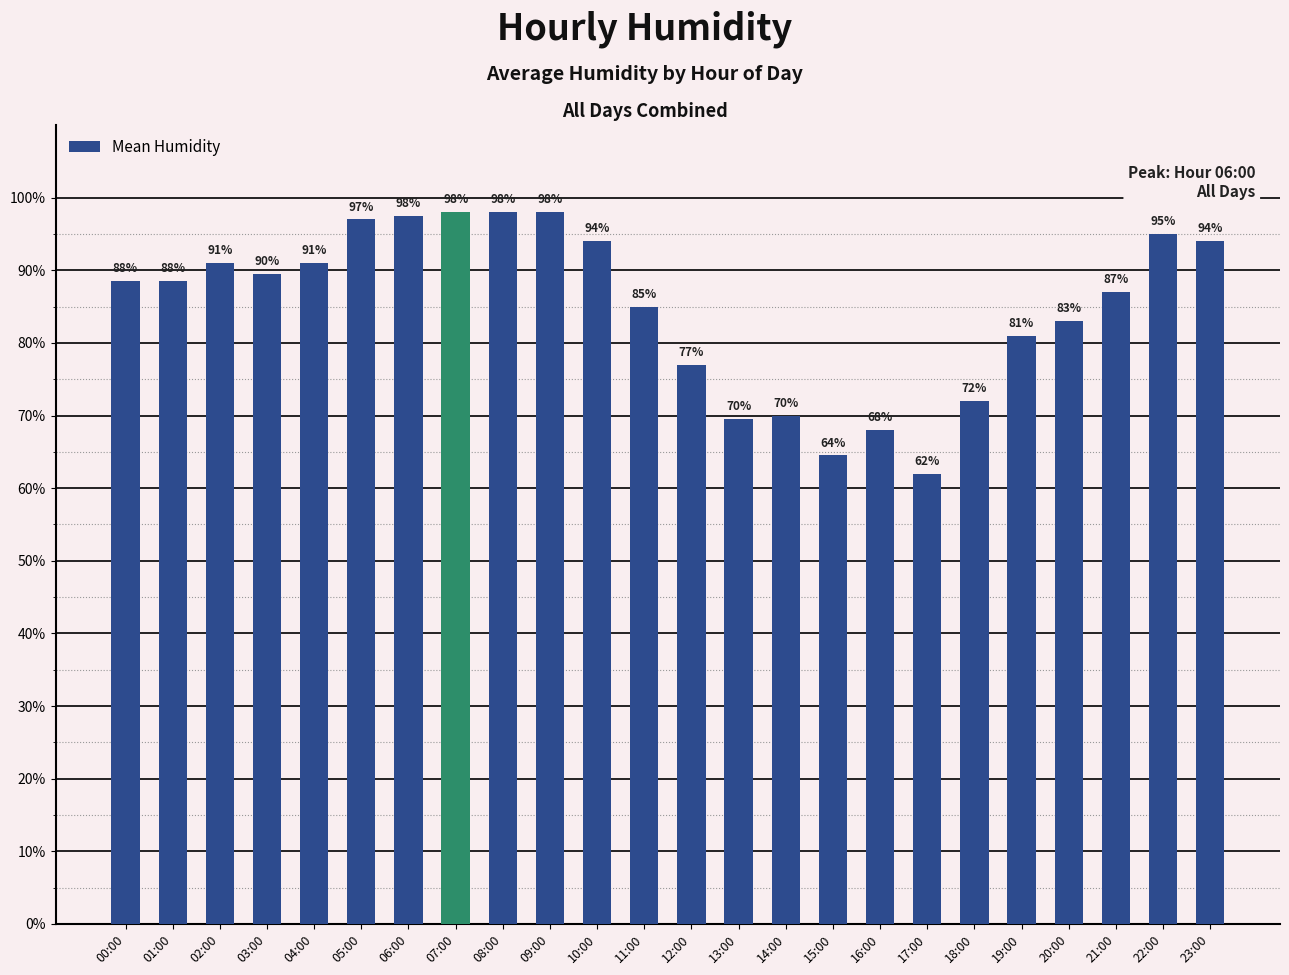

What is the ratio of the value at 15:00 to the value at 17:00?

1.0